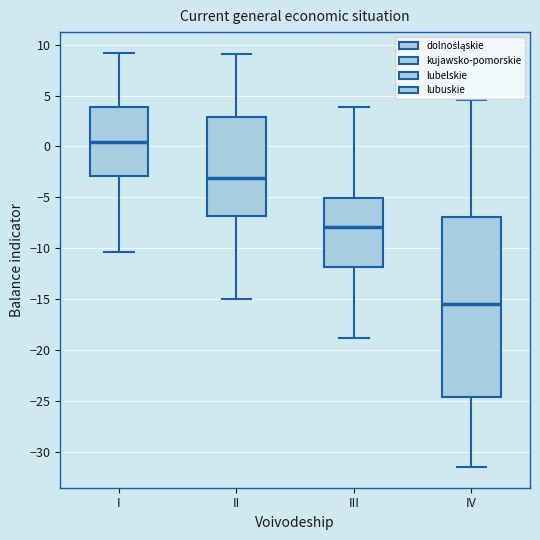

Which box is the tallest, from its lower edge to its upper edge?

IV